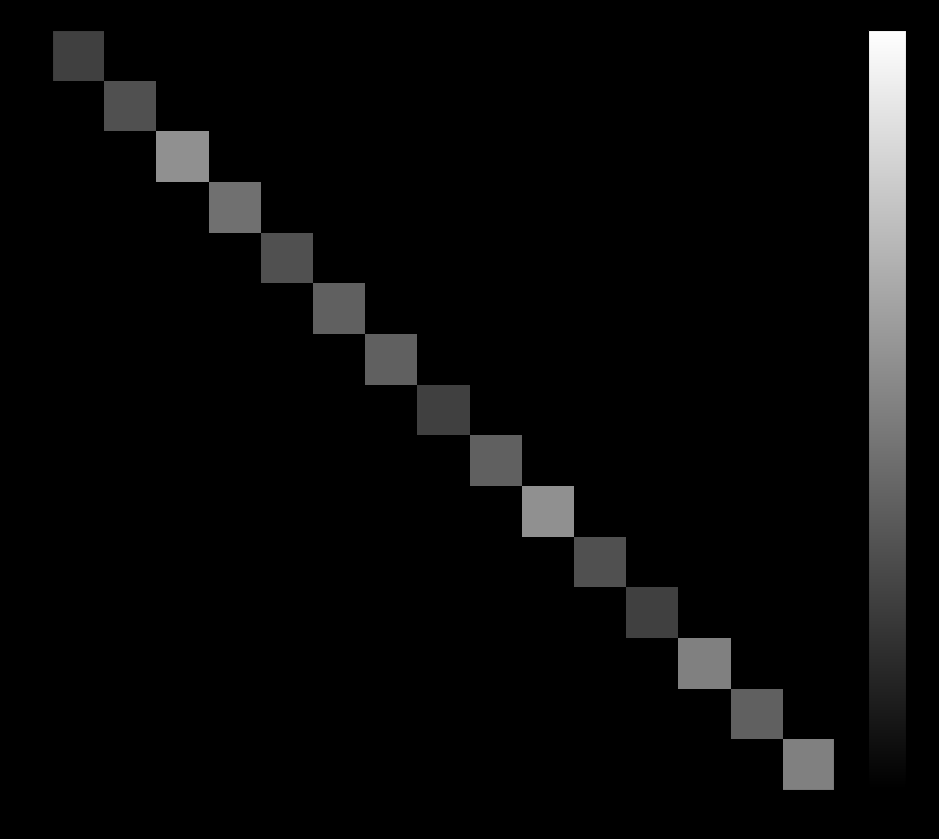

At how many categories does at least one series exceed 6?

5